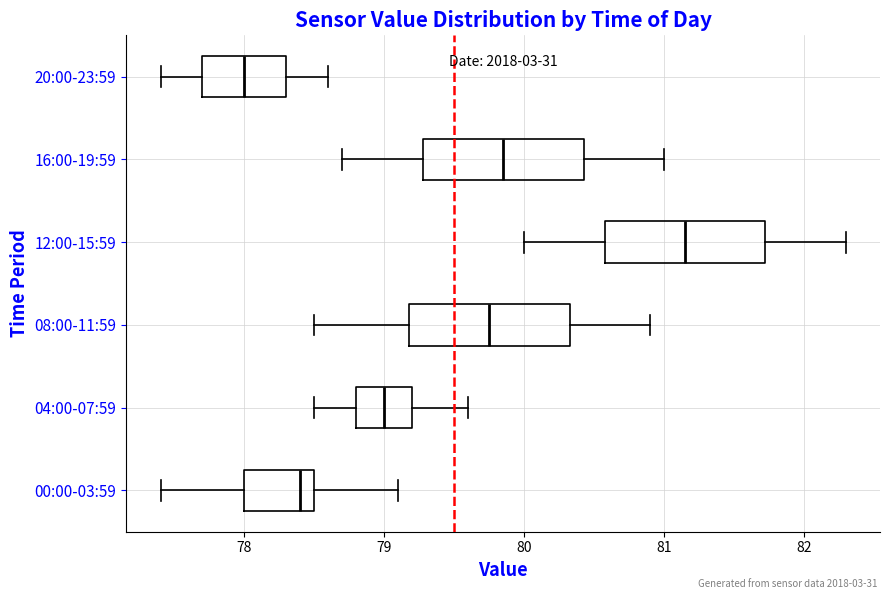

Reading bottom to top, read every box against the x-axis: the position of its median line, the range the box covers, and the ends of its whiskers. The values are not printed on the chart, so give them approximately, as read against the axis.

00:00-03:59: median 78.4, box 78.0 to 78.5, whiskers 77.4 to 79.1
04:00-07:59: median 79.0, box 78.8 to 79.2, whiskers 78.5 to 79.6
08:00-11:59: median 79.8, box 79.2 to 80.3, whiskers 78.5 to 80.9
12:00-15:59: median 81.2, box 80.6 to 81.7, whiskers 80.0 to 82.3
16:00-19:59: median 79.9, box 79.3 to 80.4, whiskers 78.7 to 81.0
20:00-23:59: median 78.0, box 77.7 to 78.3, whiskers 77.4 to 78.6